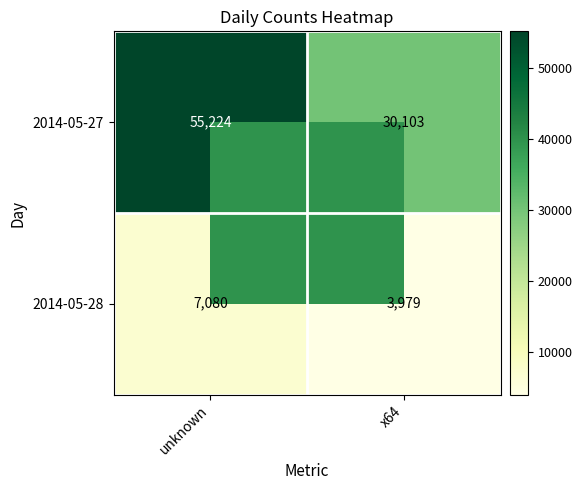

What is the total value across all series at unknown?

62304